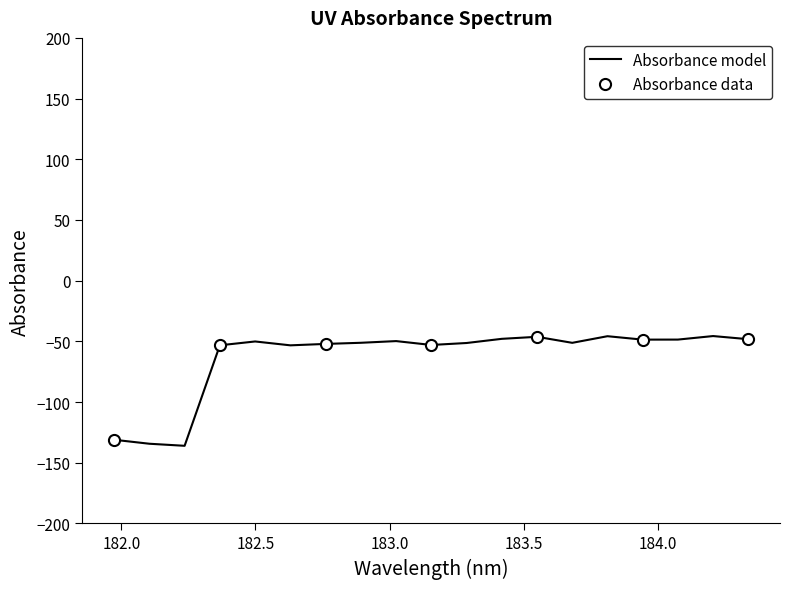

How many data points are less than -51?

10